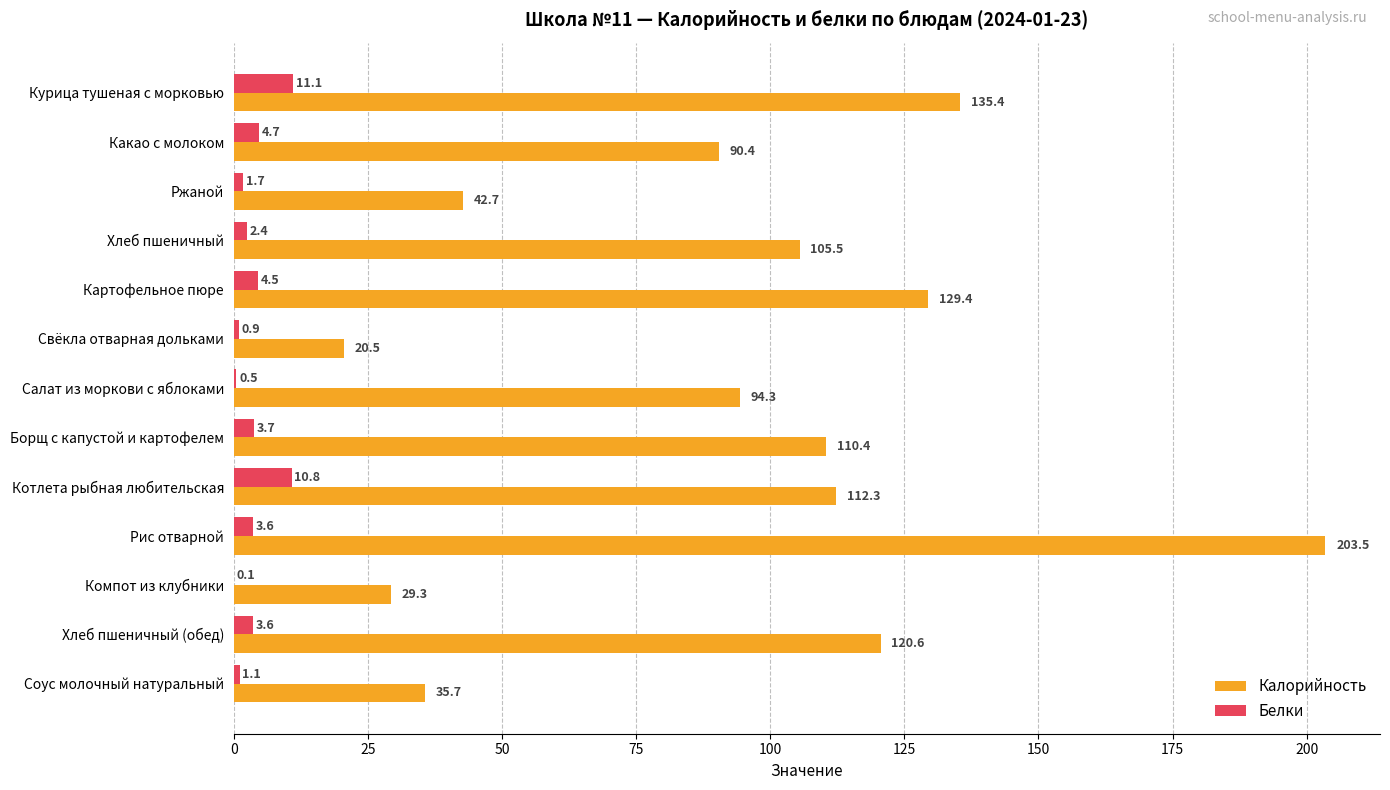

What is the highest value of the Калорийность series?

203.5